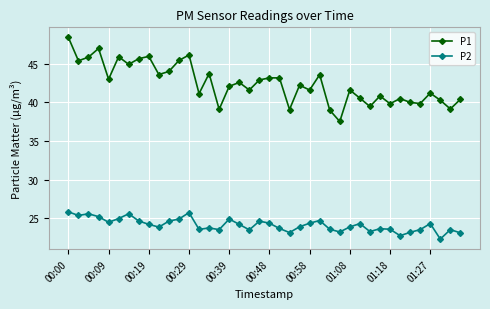

What is the average value of the P2 series?

24.2